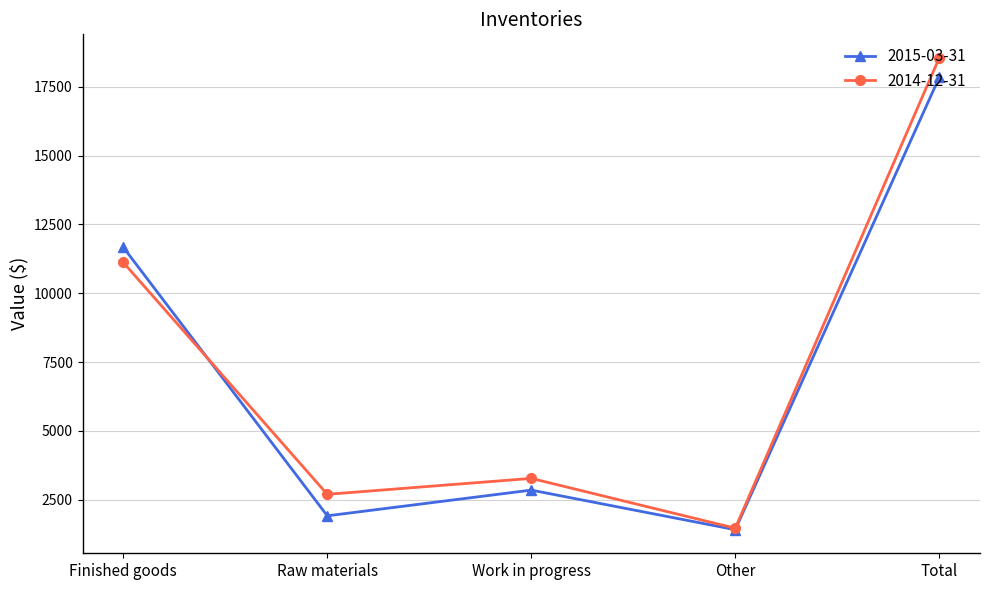

Is this an area chart (filled region under the line)?

No